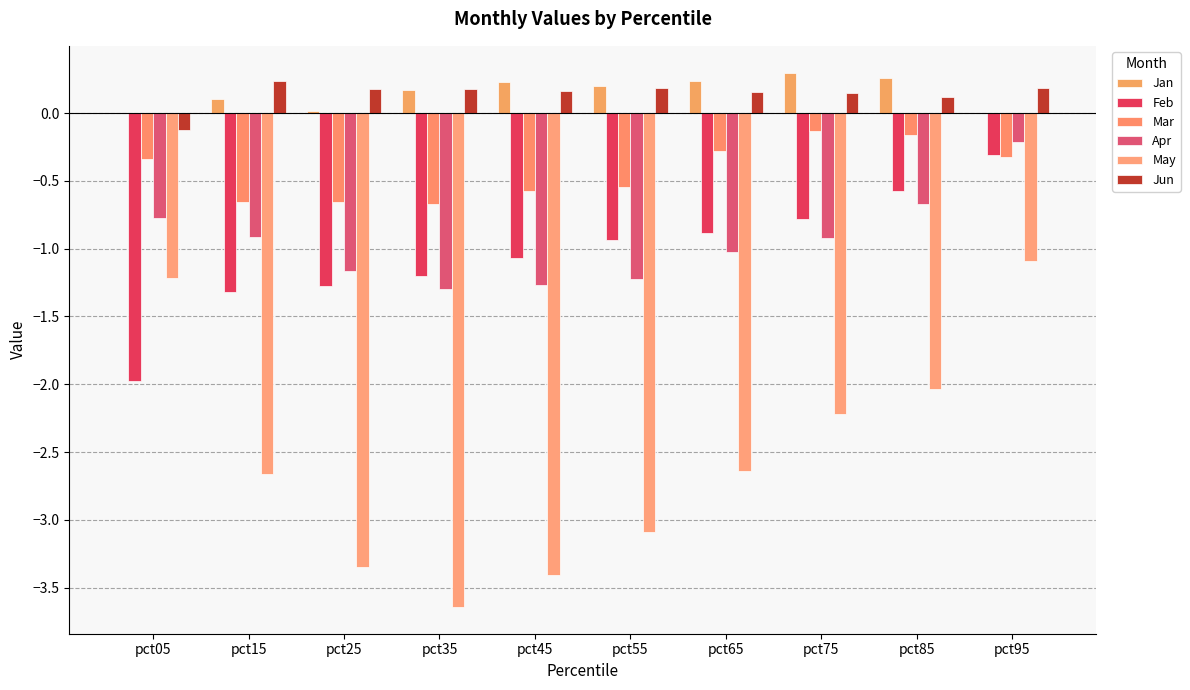

Which series has the largest range (max minus min)?

May